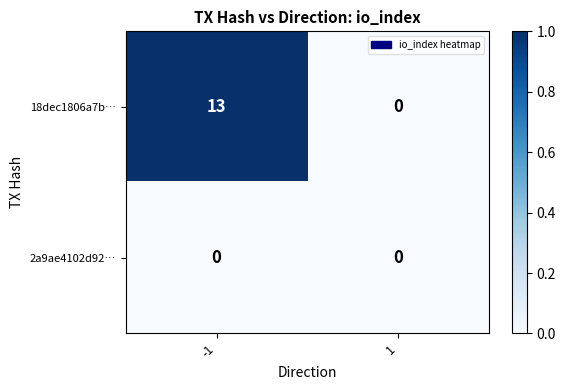

How many data points does each series have?

2